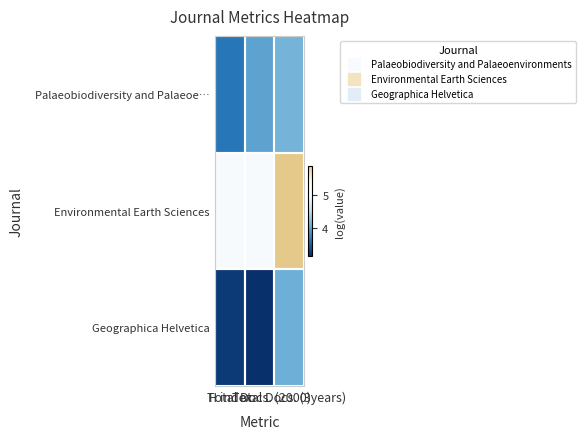

What is the total value across all series at Total Docs. (3years)?

14.1